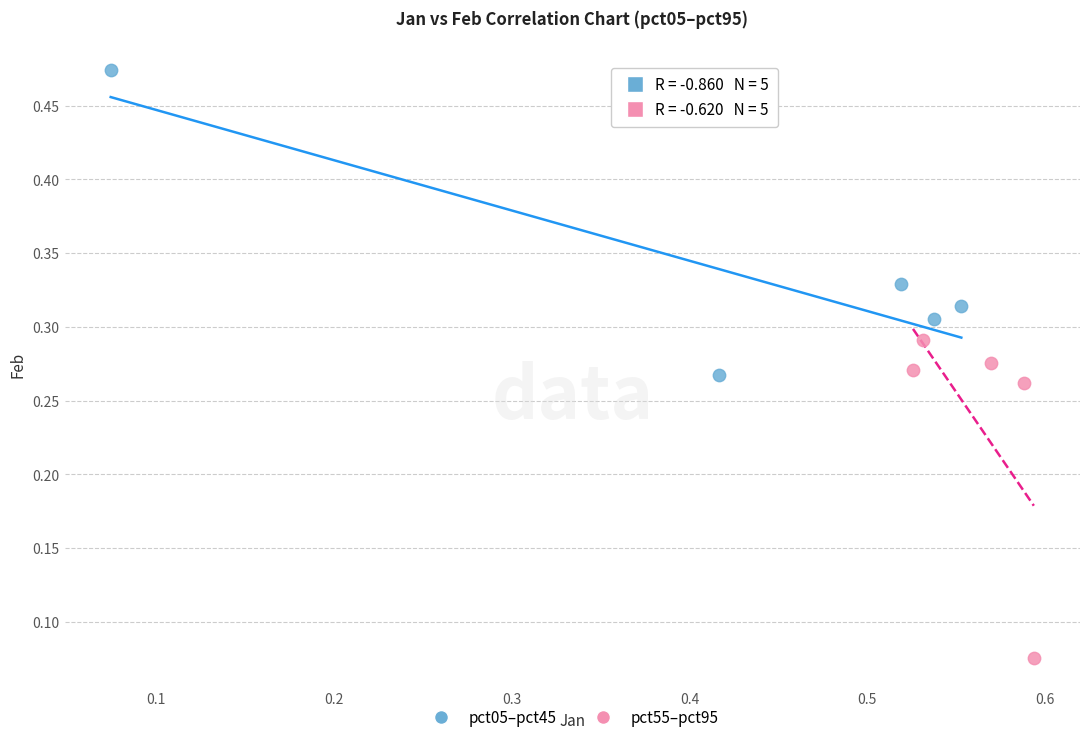

Which series reaches the maximum Y coordinate?

pct05–pct45